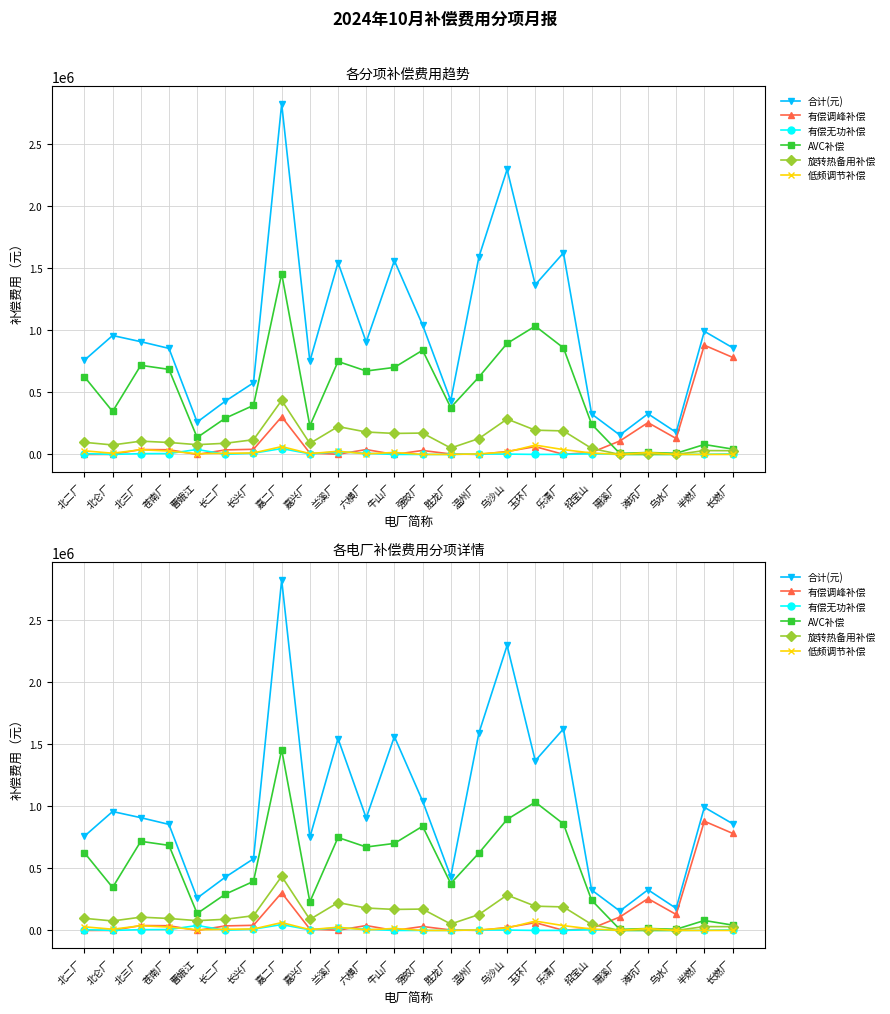

What is the sum of all AVC补偿 values?

12043706.5